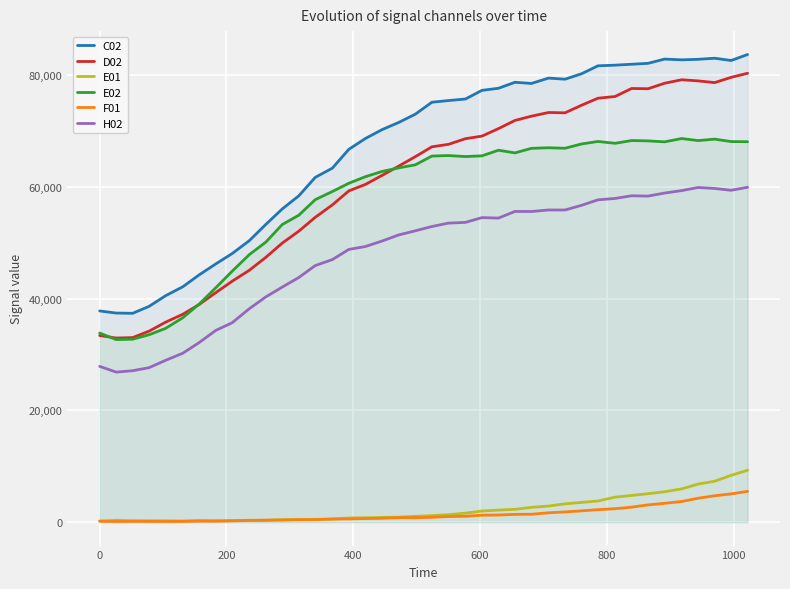

True or false: E01 and C02 cross at least once.

False